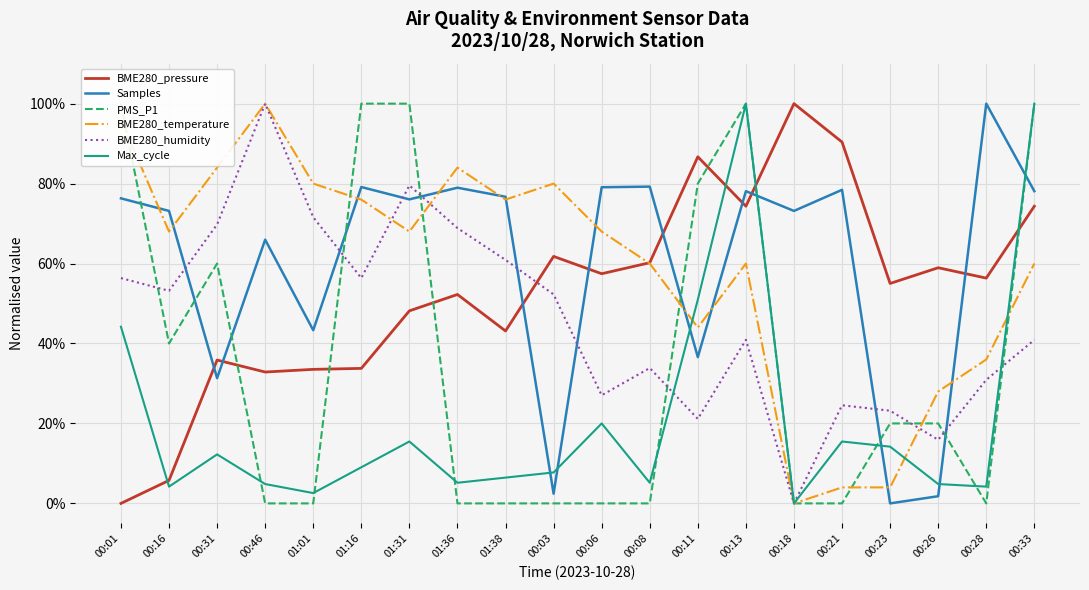

Is it true that BME280_temperature equals 0.7 at 00:06?

True